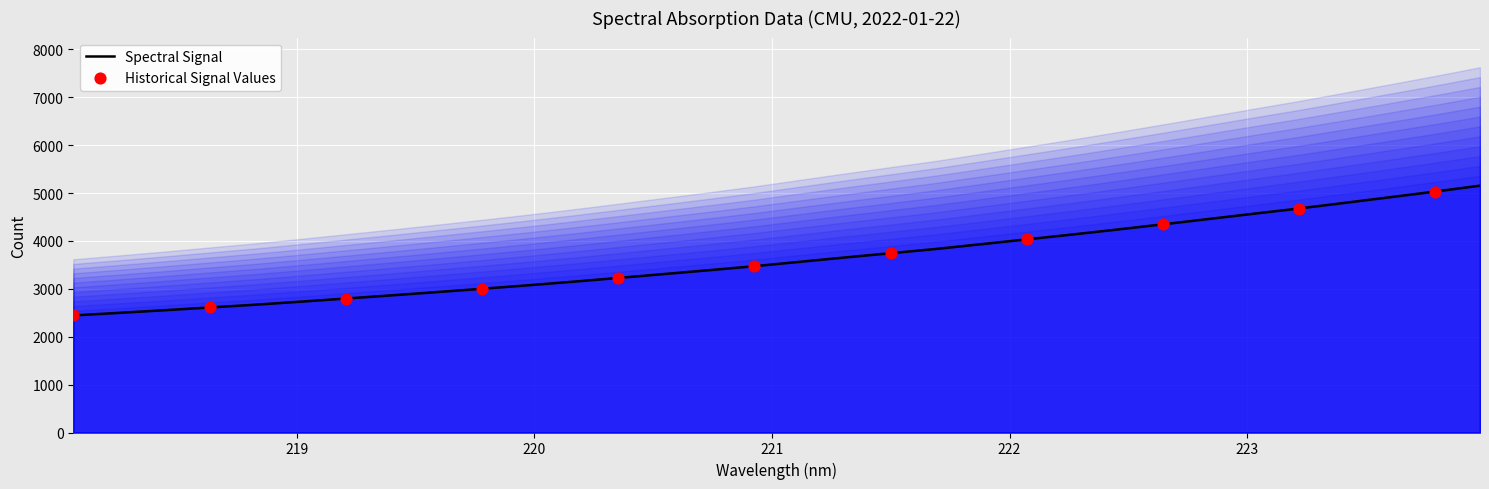

What is the highest value of the Spectral Signal series?

5155.5